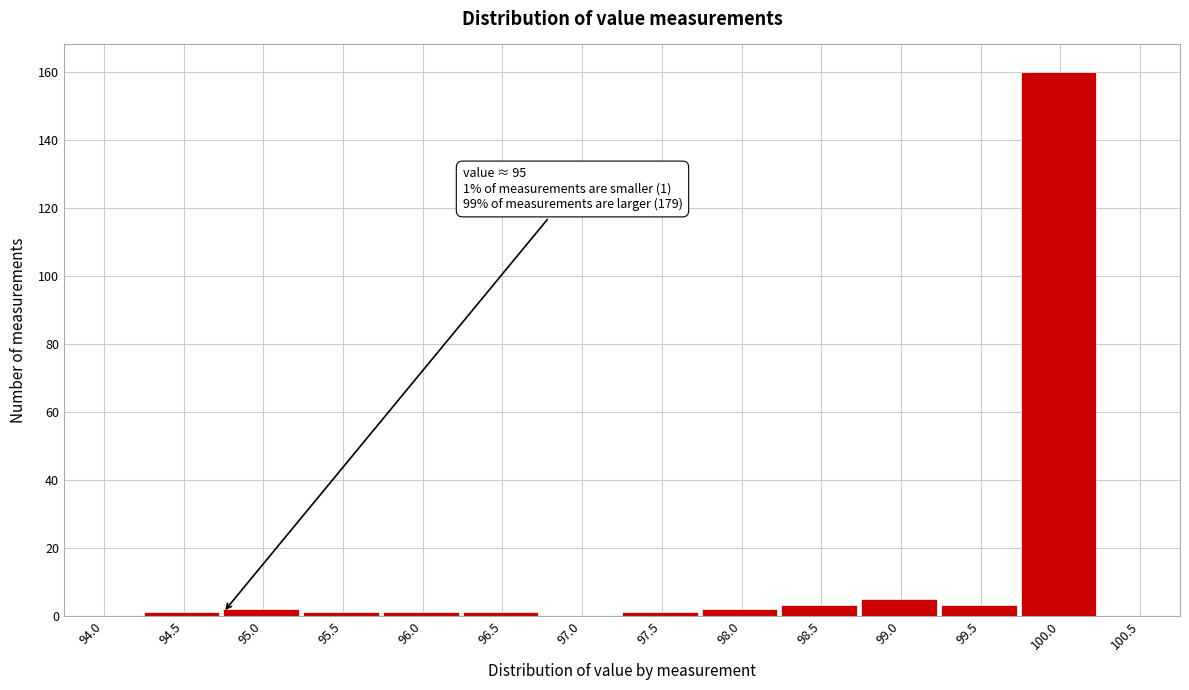

Reading left to right, what are all the values shown in this chart?

94.0=0	94.5=1	95.0=2	95.5=1	96.0=1	96.5=1	97.0=0	97.5=1	98.0=2	98.5=3	99.0=5	99.5=3	100.0=160	100.5=0